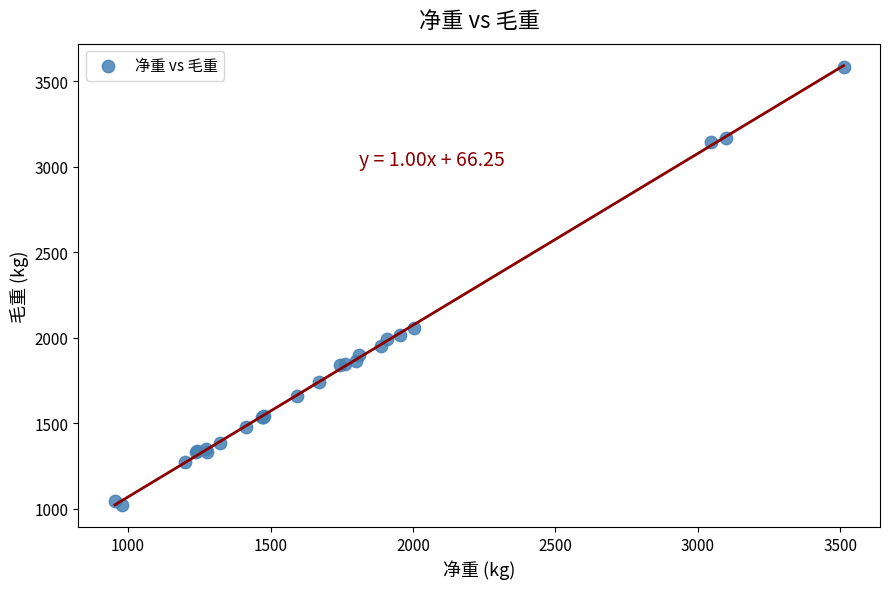

What Y value in the scatter plot is closest to 2302?

2058